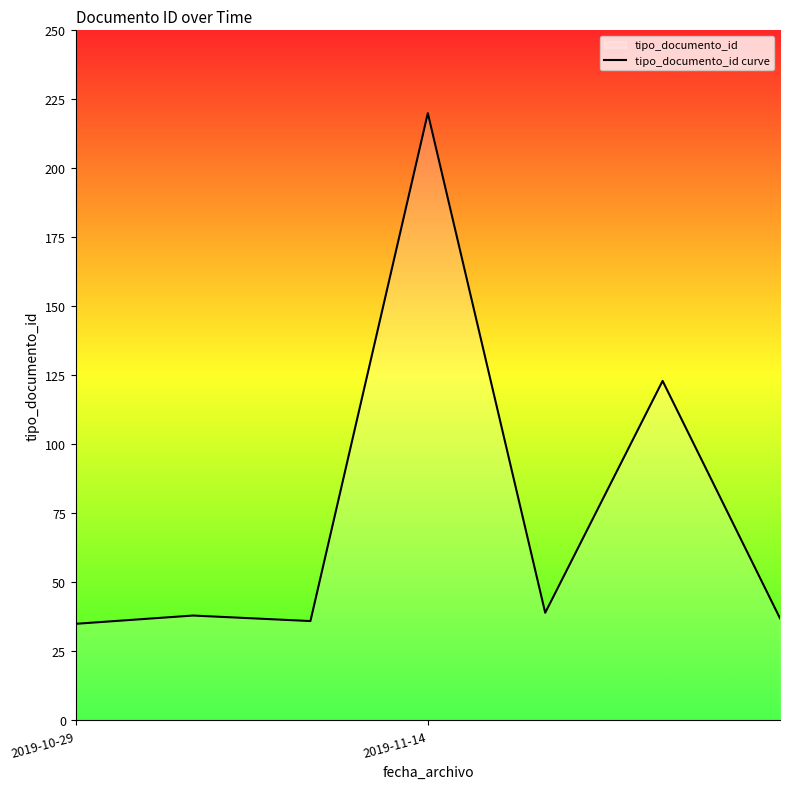

What is the approximate value at 2019-10-29?

35